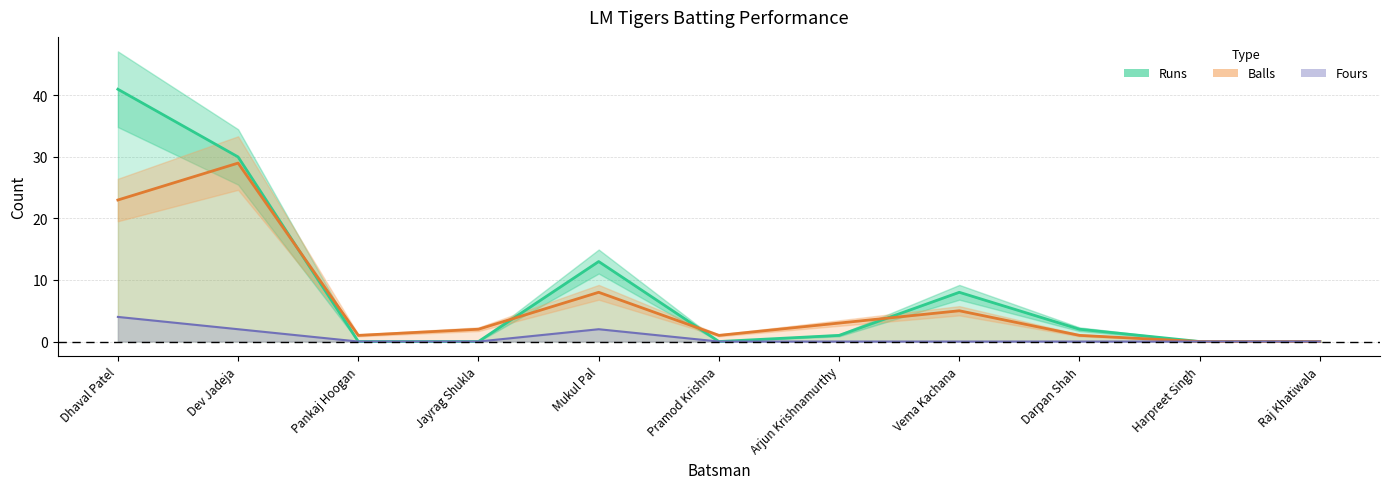

Between Jayrag Shukla and Mukul Pal, which series saw the biggest shift?

Runs